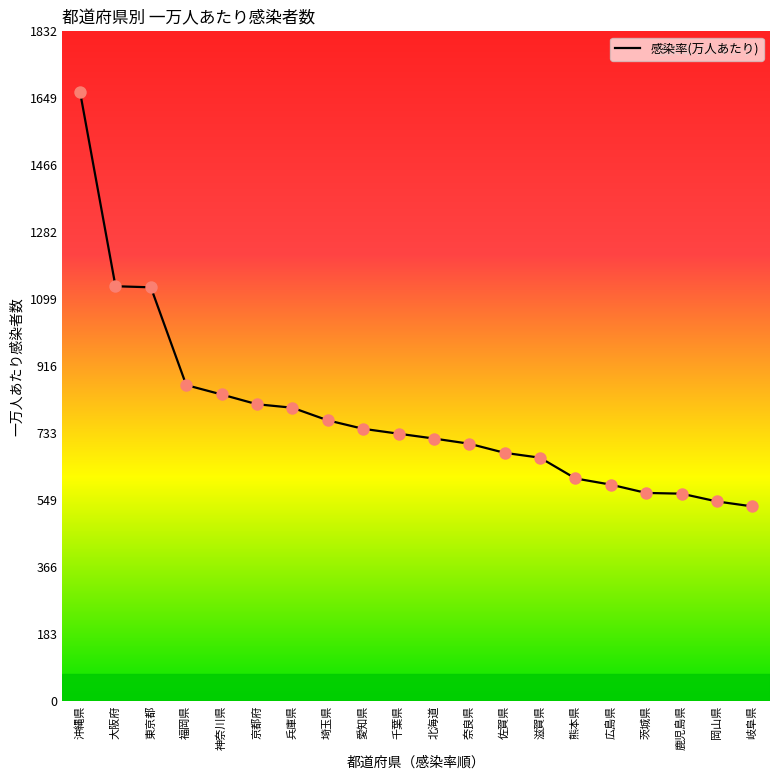

Approximately how many times larger is the value at 岐阜県 compared to 茨城県?

0.9